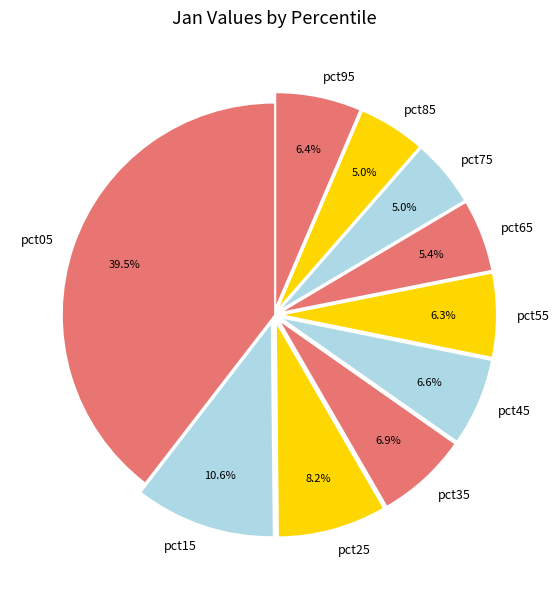

What percentage is the pct75 slice, to the nearest percent?

5%